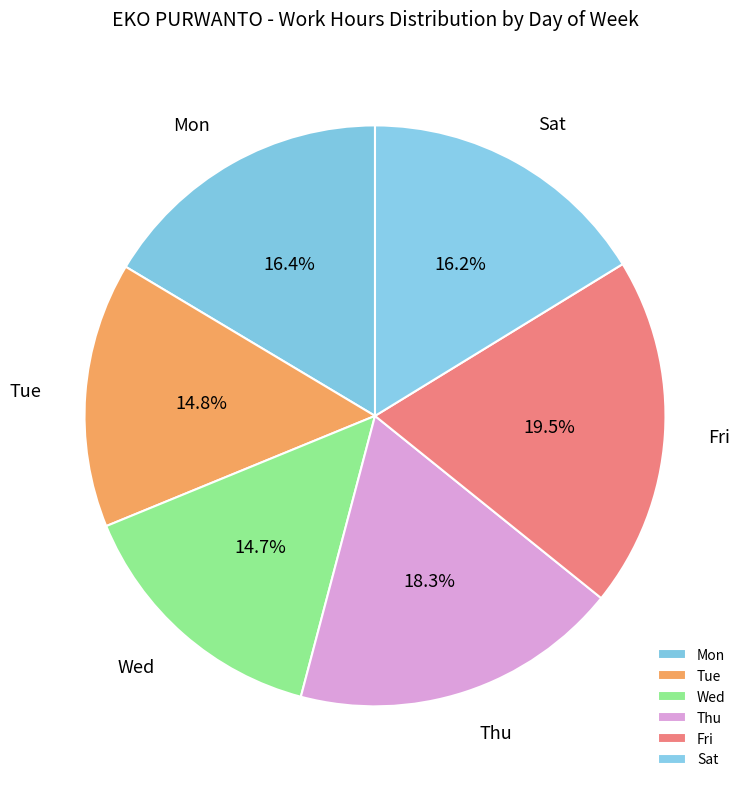

How many slices are in this pie chart?

6